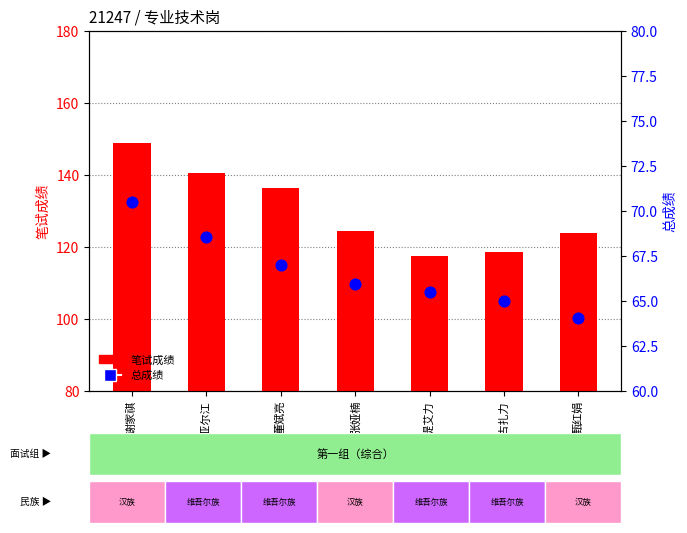

What are all the series names shown in the legend?

笔试成绩, 总成绩